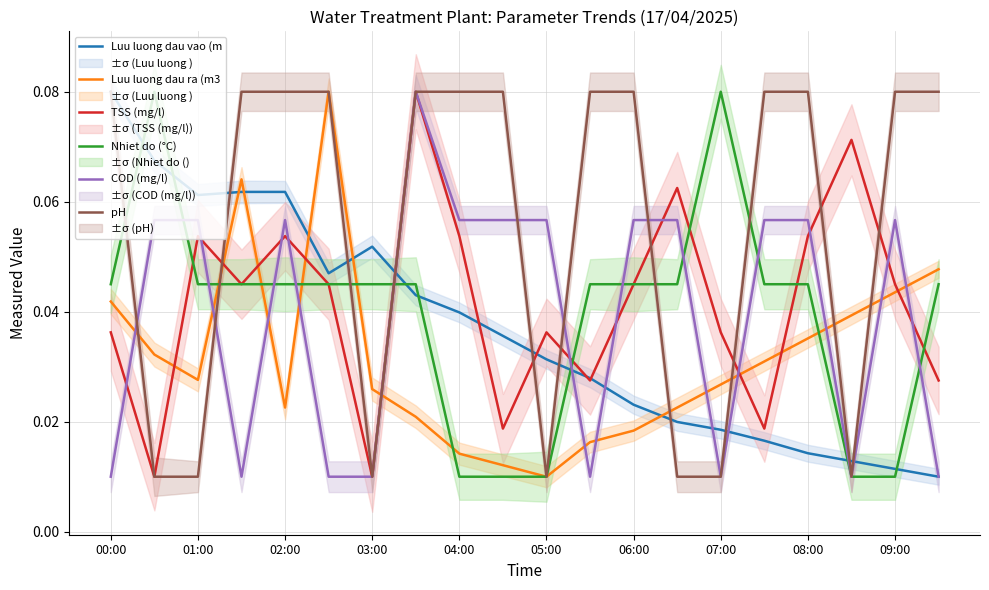

Count the Luu luong dau vao (m values in the range 0 to 1.

20